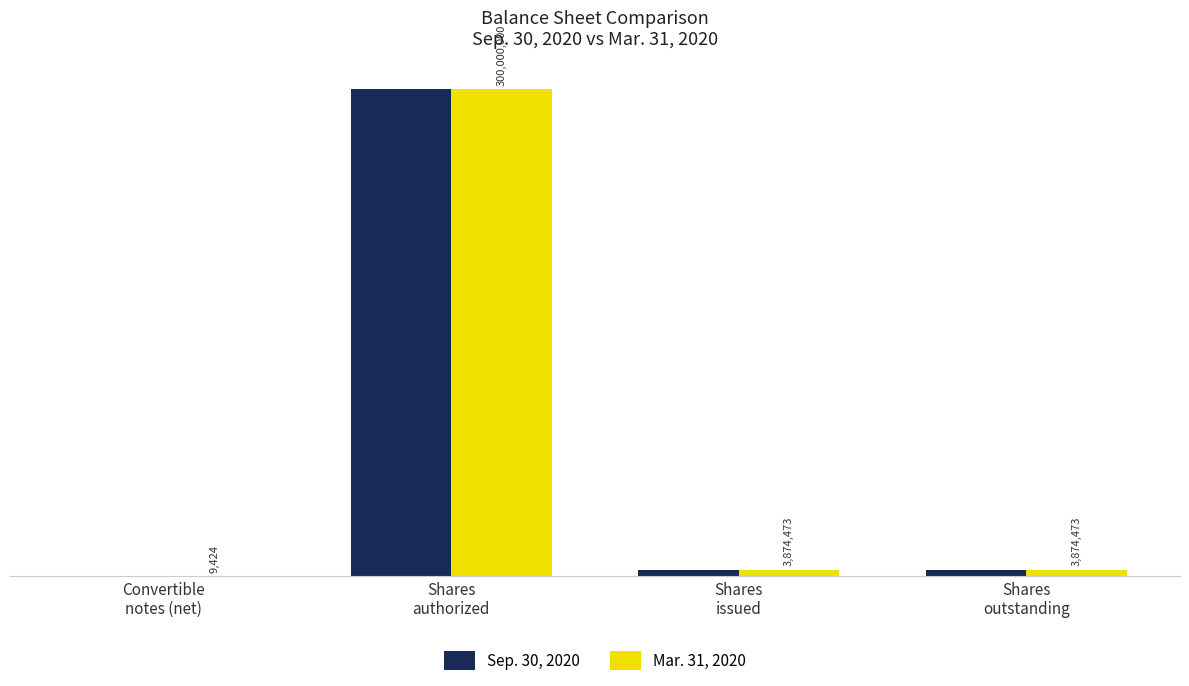

Is it true that Sep. 30, 2020 equals -95203310 at Convertible
notes (net)?

False